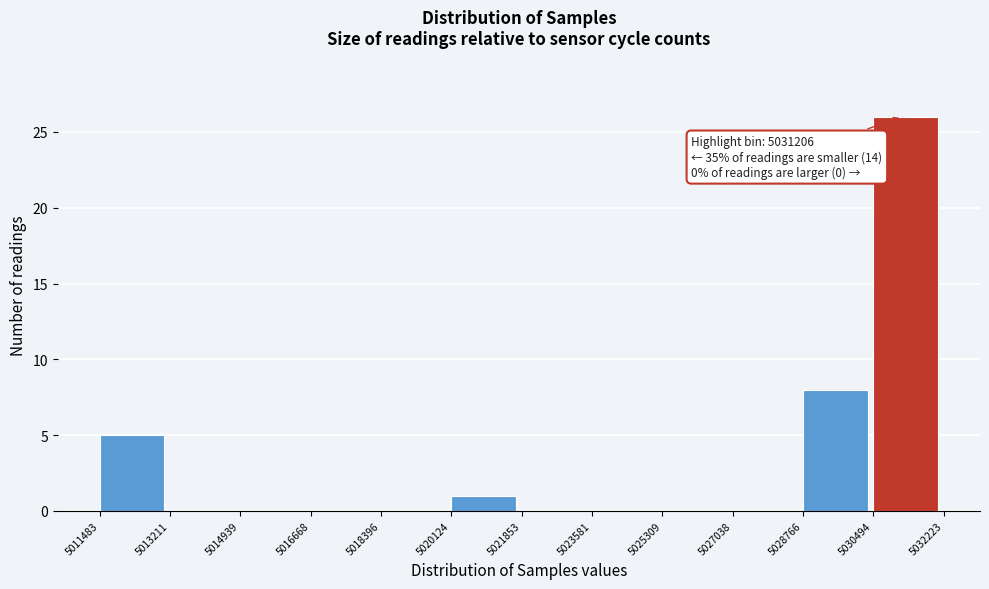

Which range on the x-axis has the tallest bar?

5030494 to 5032223